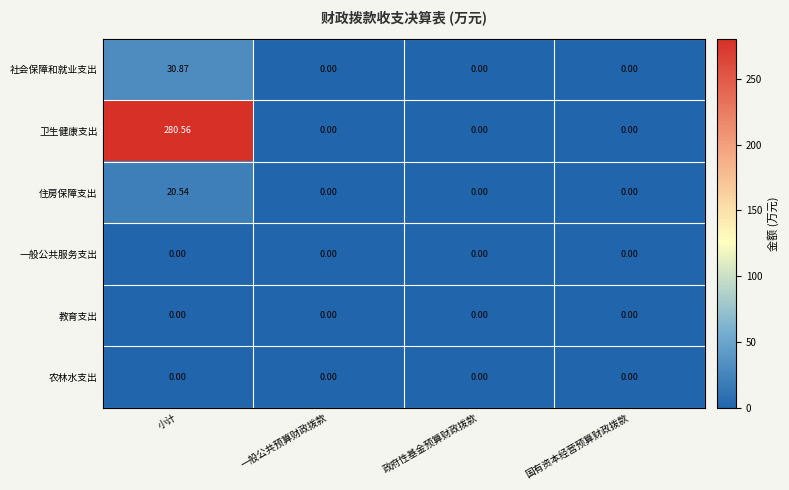

At how many categories does at least one series exceed 229?

1